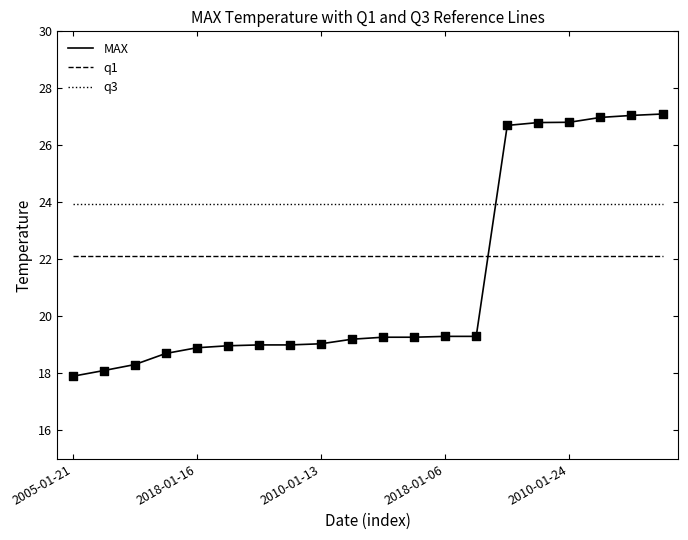

Which series has the largest total across all categories?

q3